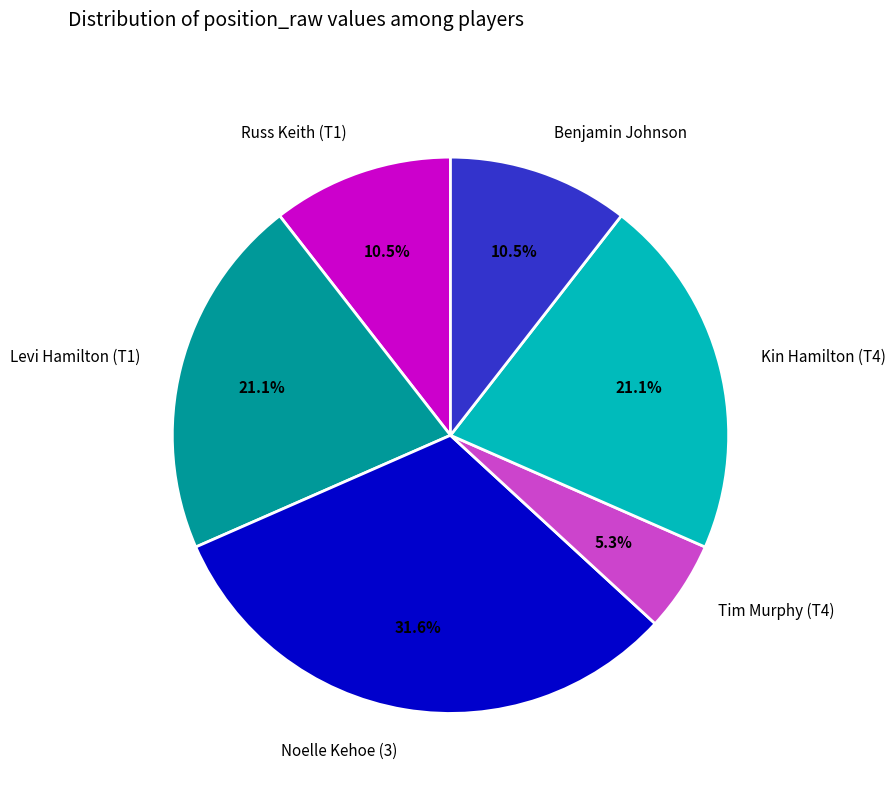

To the nearest percent, what percentage of the pie is Noelle Kehoe (3)?

32%